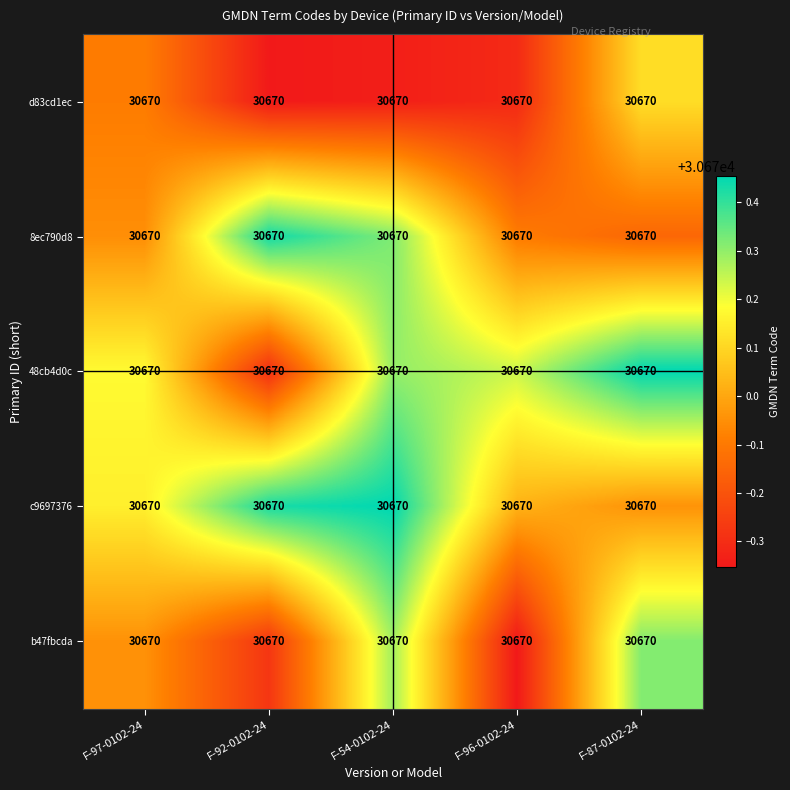

Count the number of categories in the chart.

5